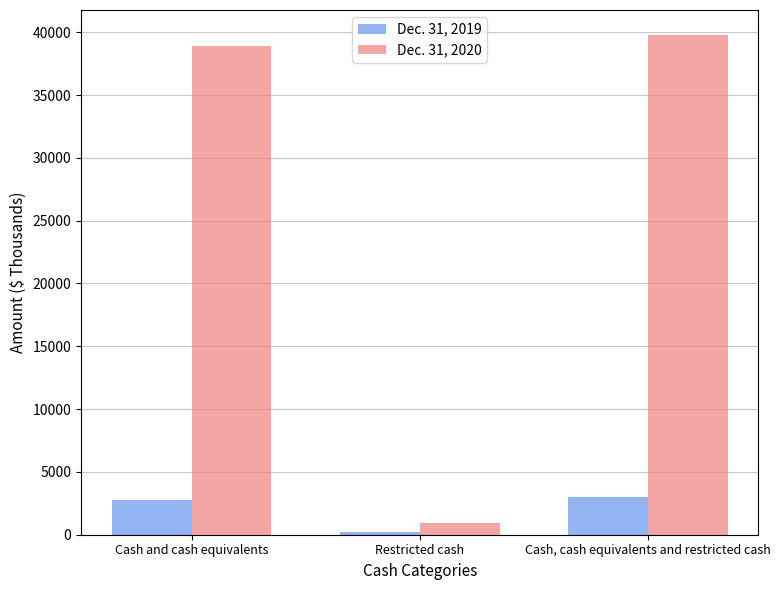

At which label does Dec. 31, 2019 reach its minimum?

Restricted cash